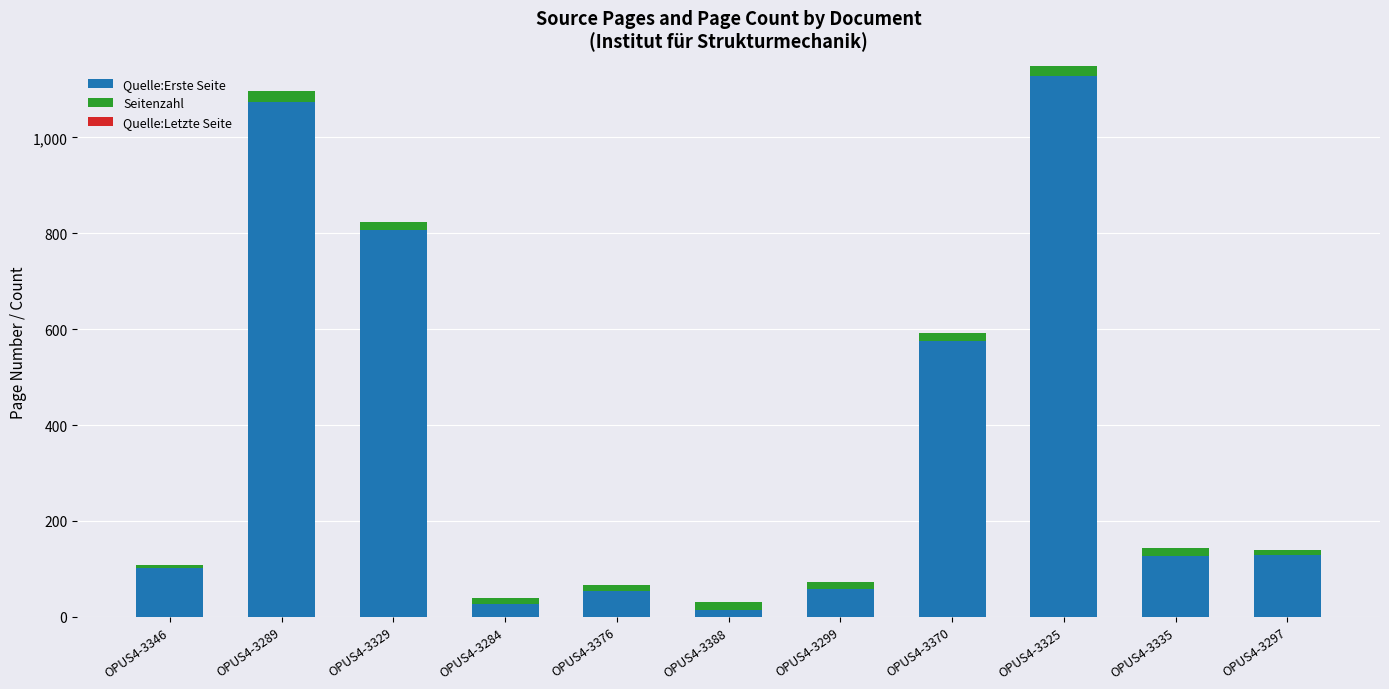

The value of Quelle:Erste Seite at OPUS4-3335 is 83. True or false?

False